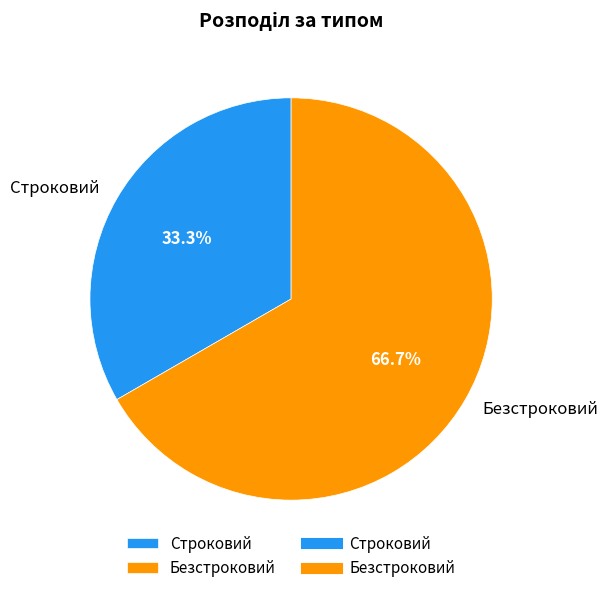

Approximately how many times larger is the value at Безстроковий compared to Строковий?

2.0